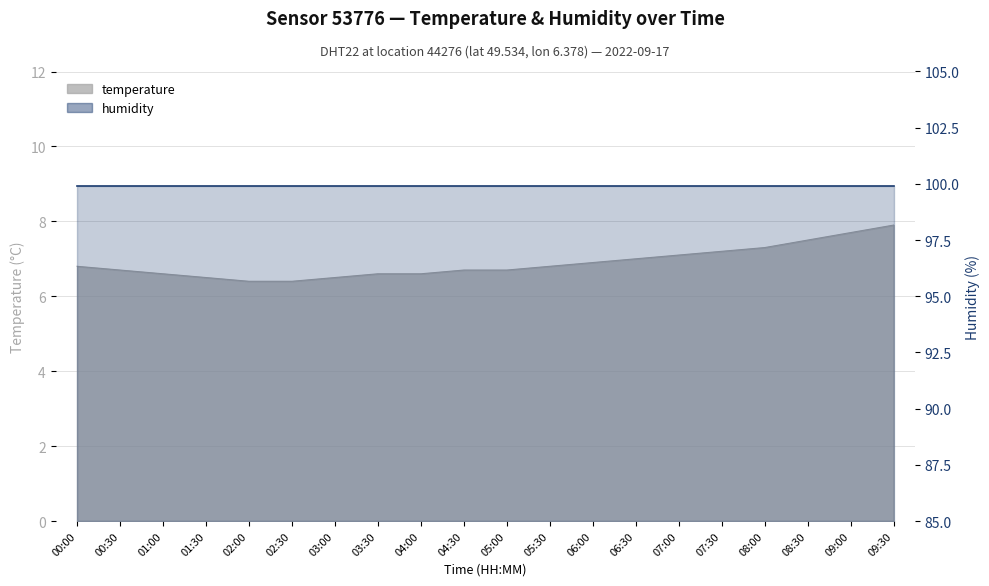

What position from the left is 01:00?

3